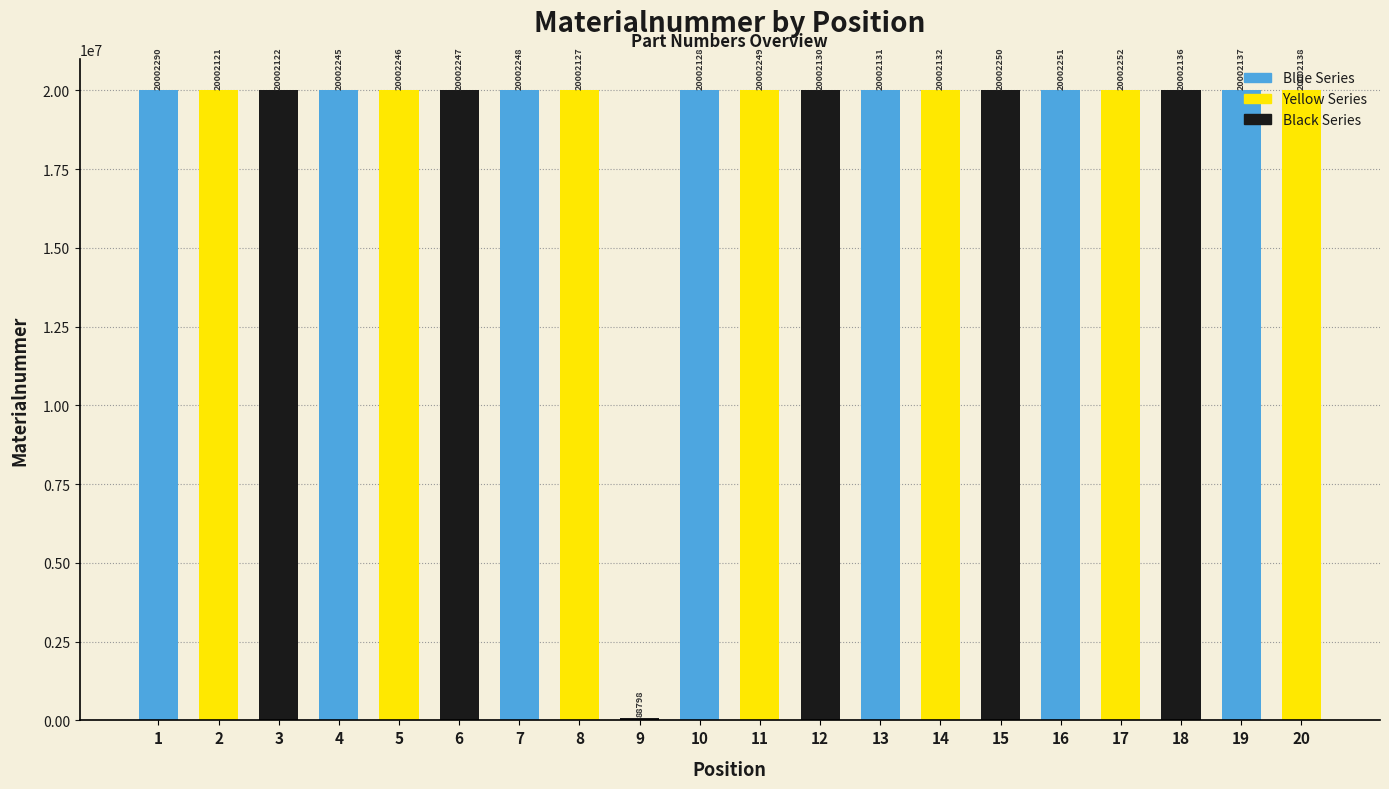

What is the difference between the maximum and minimum values?

19913492